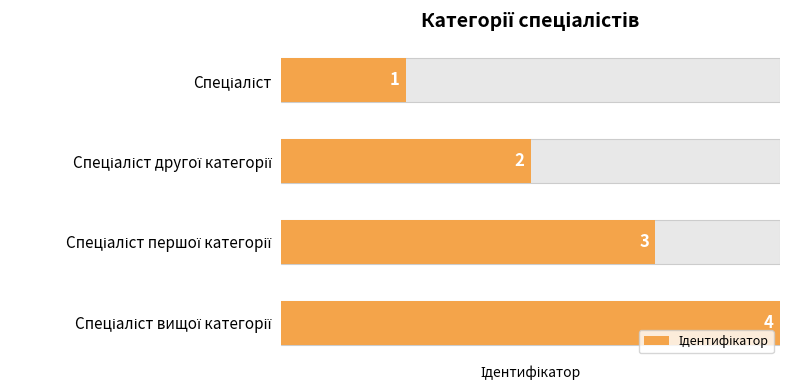

What is the change in value from Спеціаліст другої категорії to Спеціаліст вищої категорії?

+2